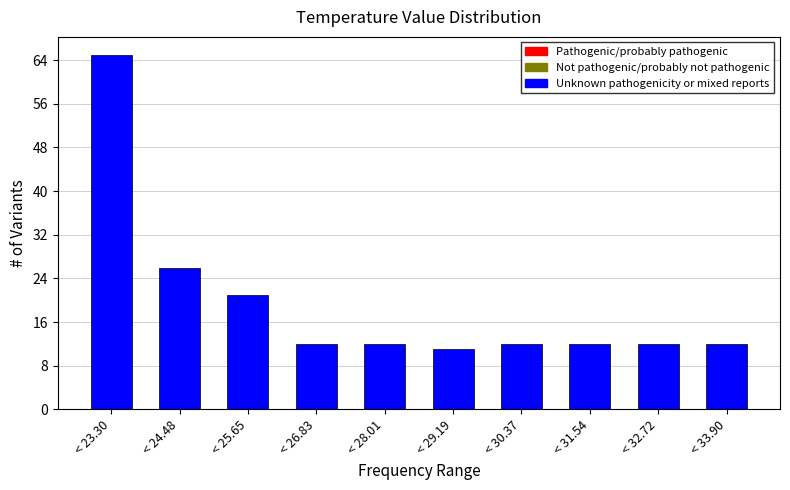

Reading right to left, list all the values displayed in this chart.

12	12	12	12	11	12	12	21	26	65